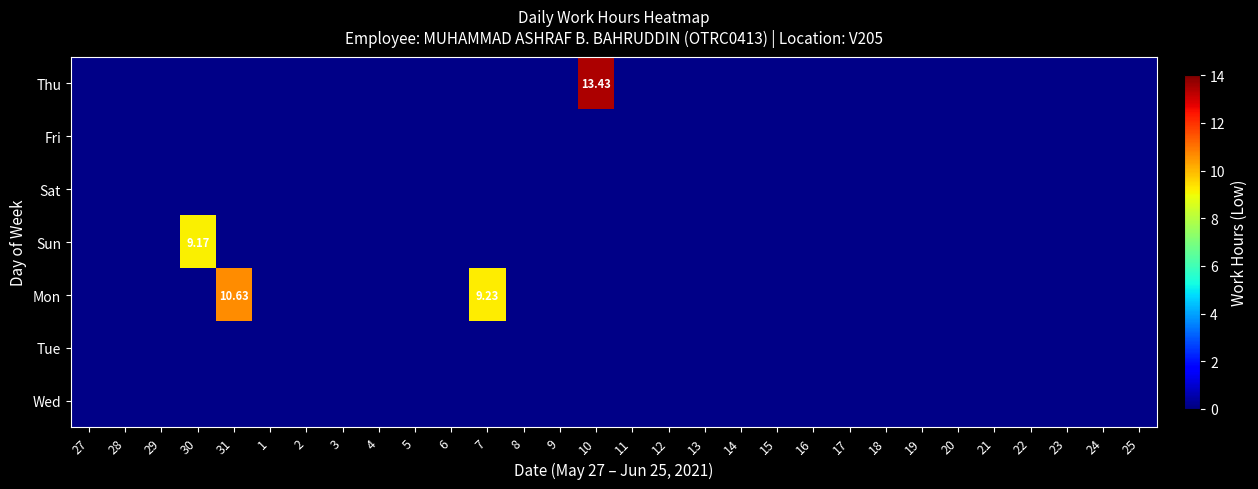

At which category is the sum across all series the highest?

10